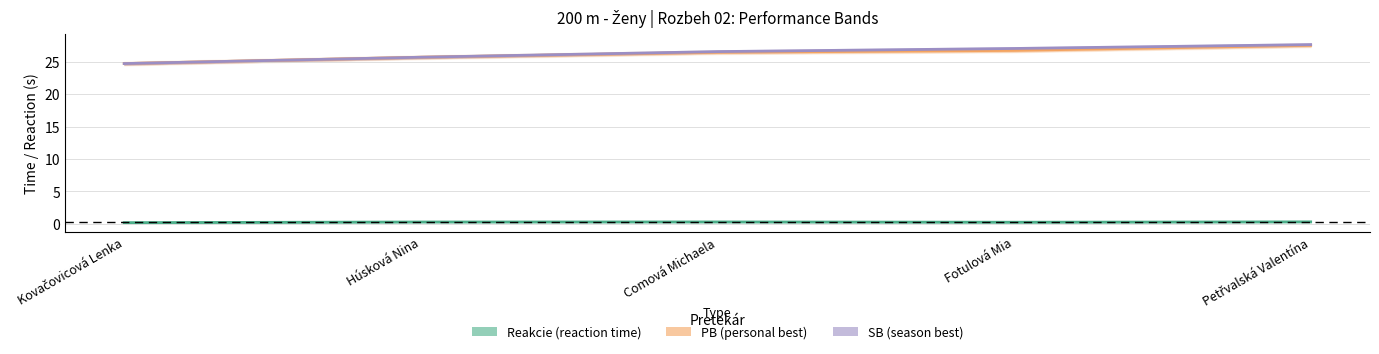

What is the sum of all Reakcie values?

1.4